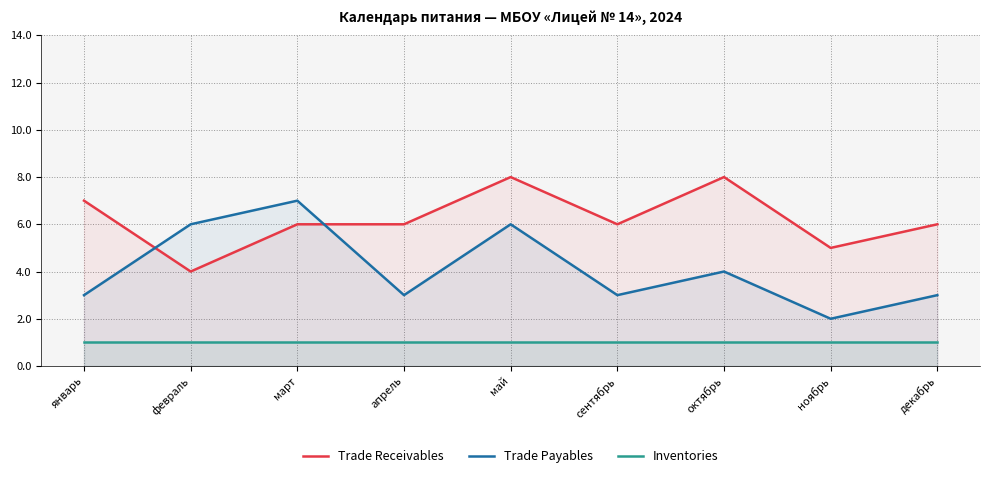

How many Trade Receivables values are between 6 and 7?

5